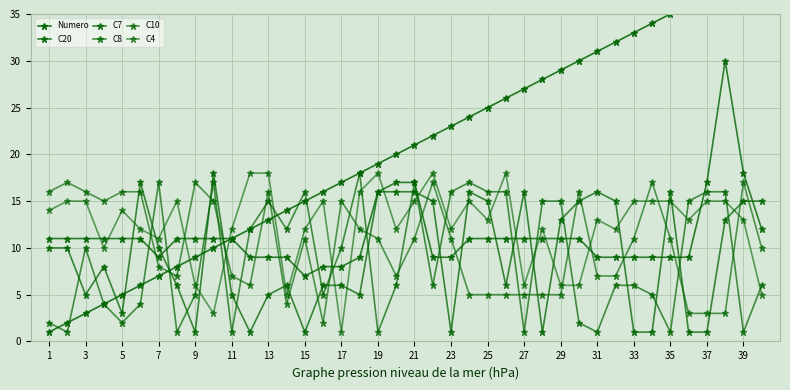

In C20, how many points are higher than both neighbors (excluding endpoints)?

1